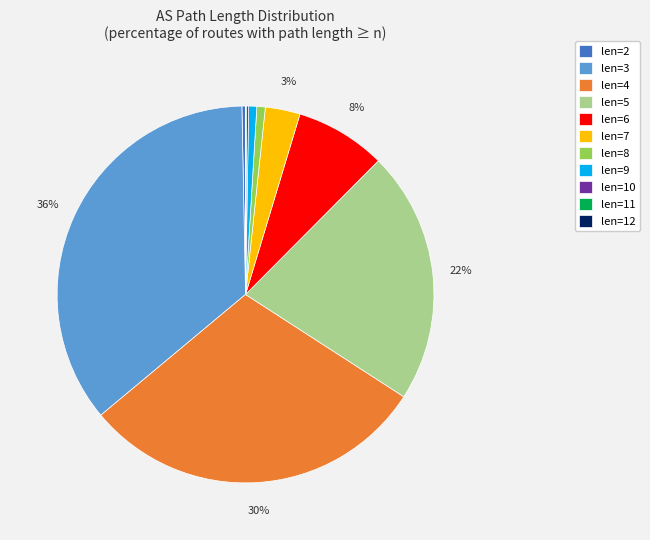

To the nearest percent, what portion does len=6 represent?

8%